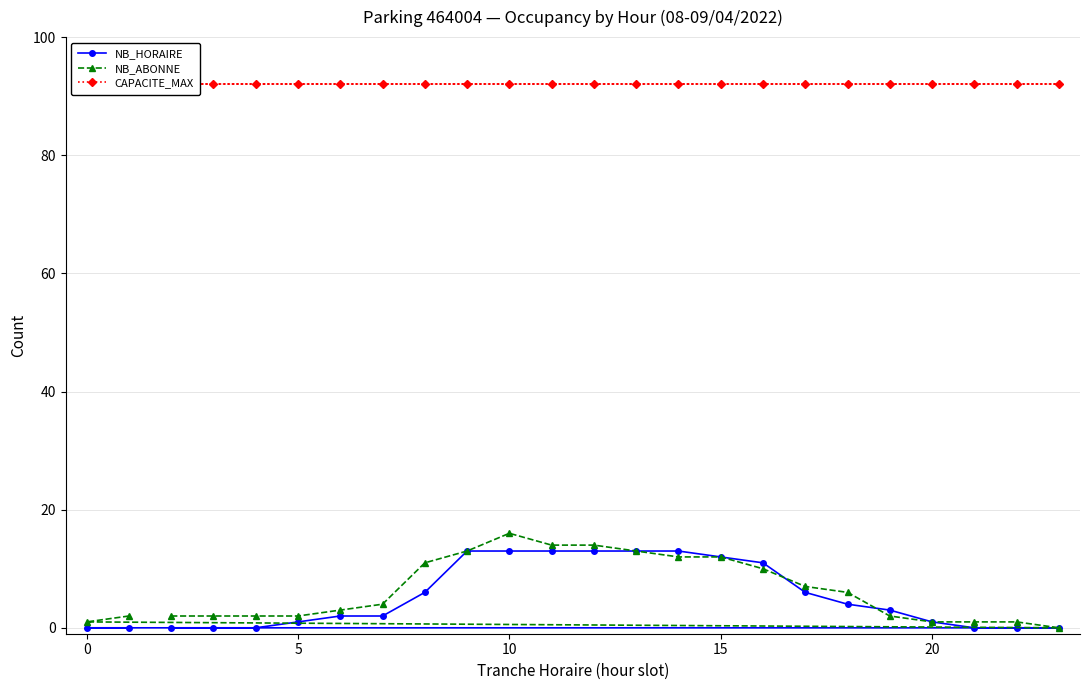

Is it true that NB_ABONNE equals 1 at 20?

True